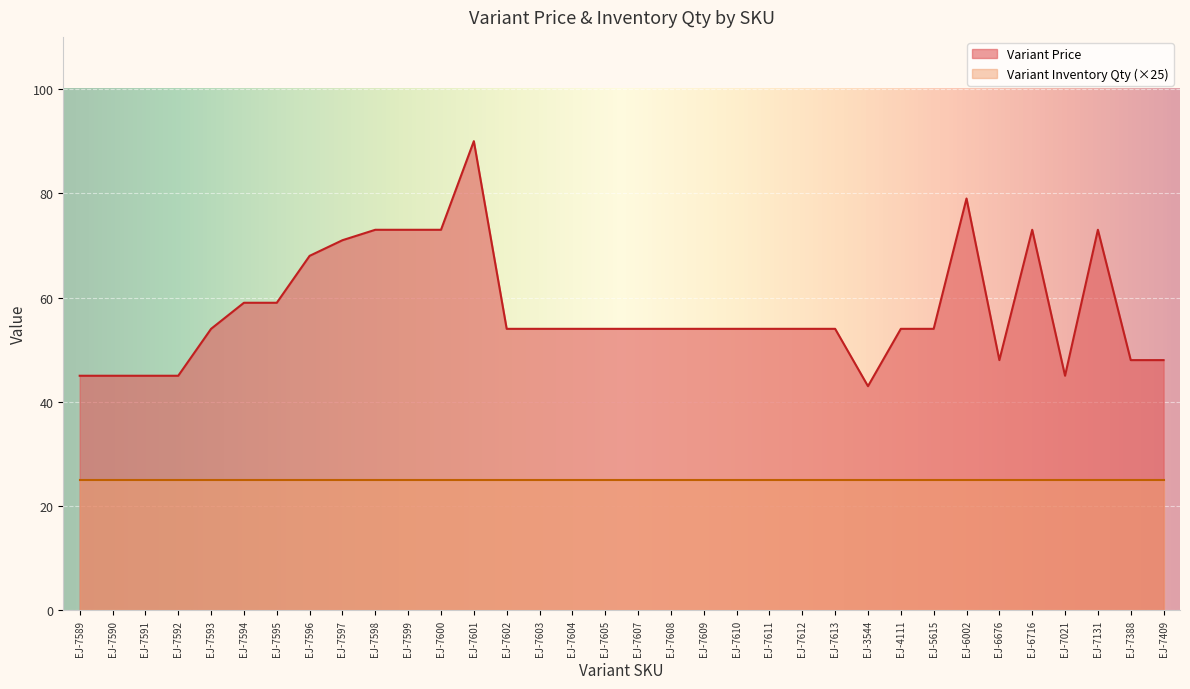

What is the change in value from EJ-7602 to EJ-6716?

+19